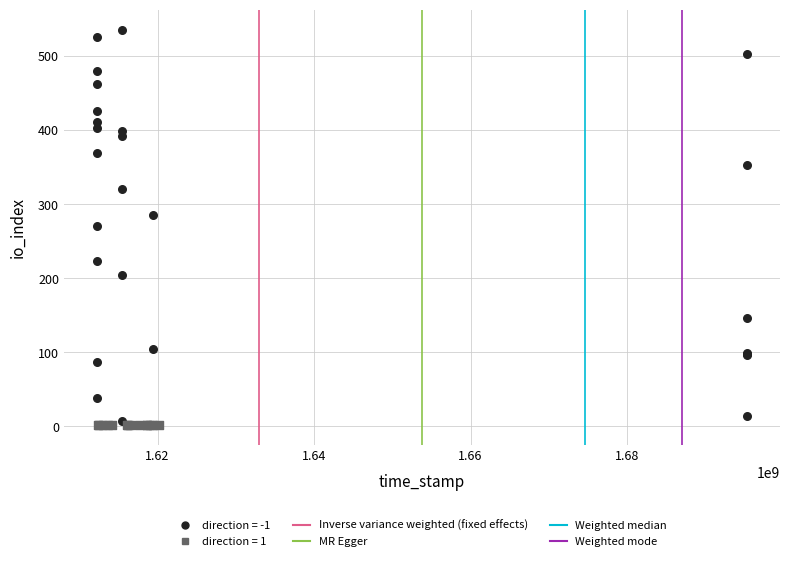

Which series contains the highest Y value?

direction = -1